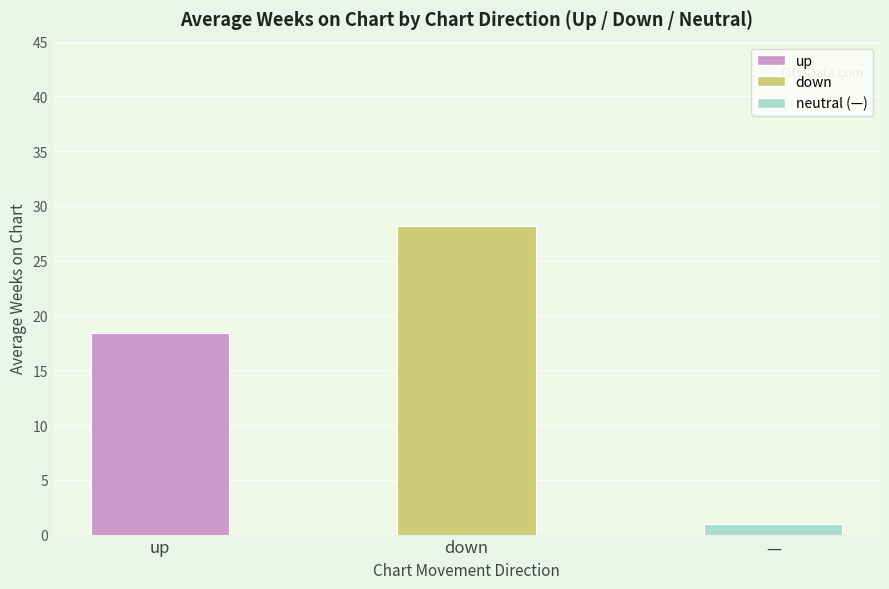

The value at up is 7.1. True or false?

False